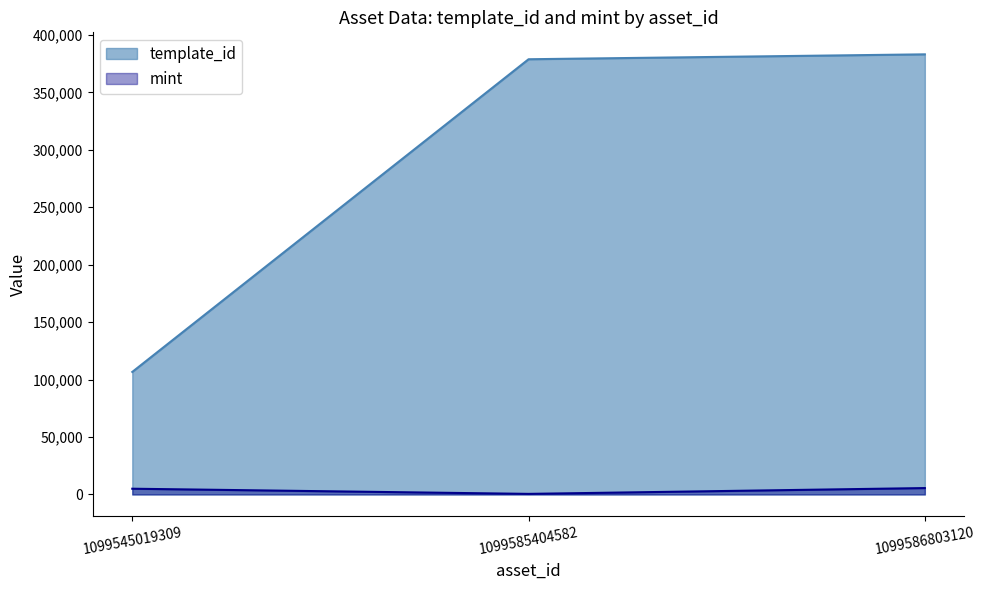

At which category is the sum across all series the highest?

1099586803120